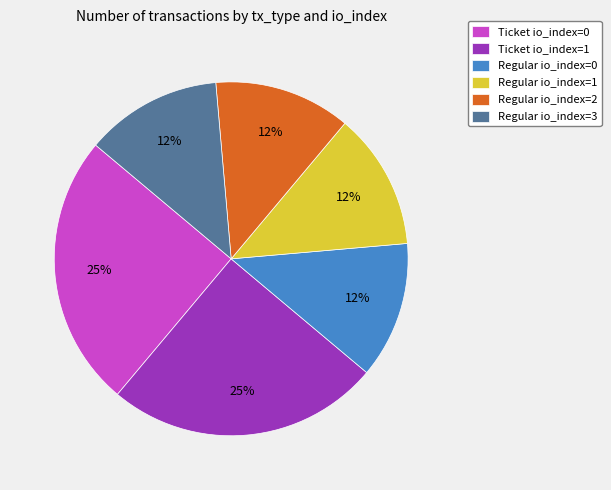

Is Regular io_index=1 the majority of the pie?

No